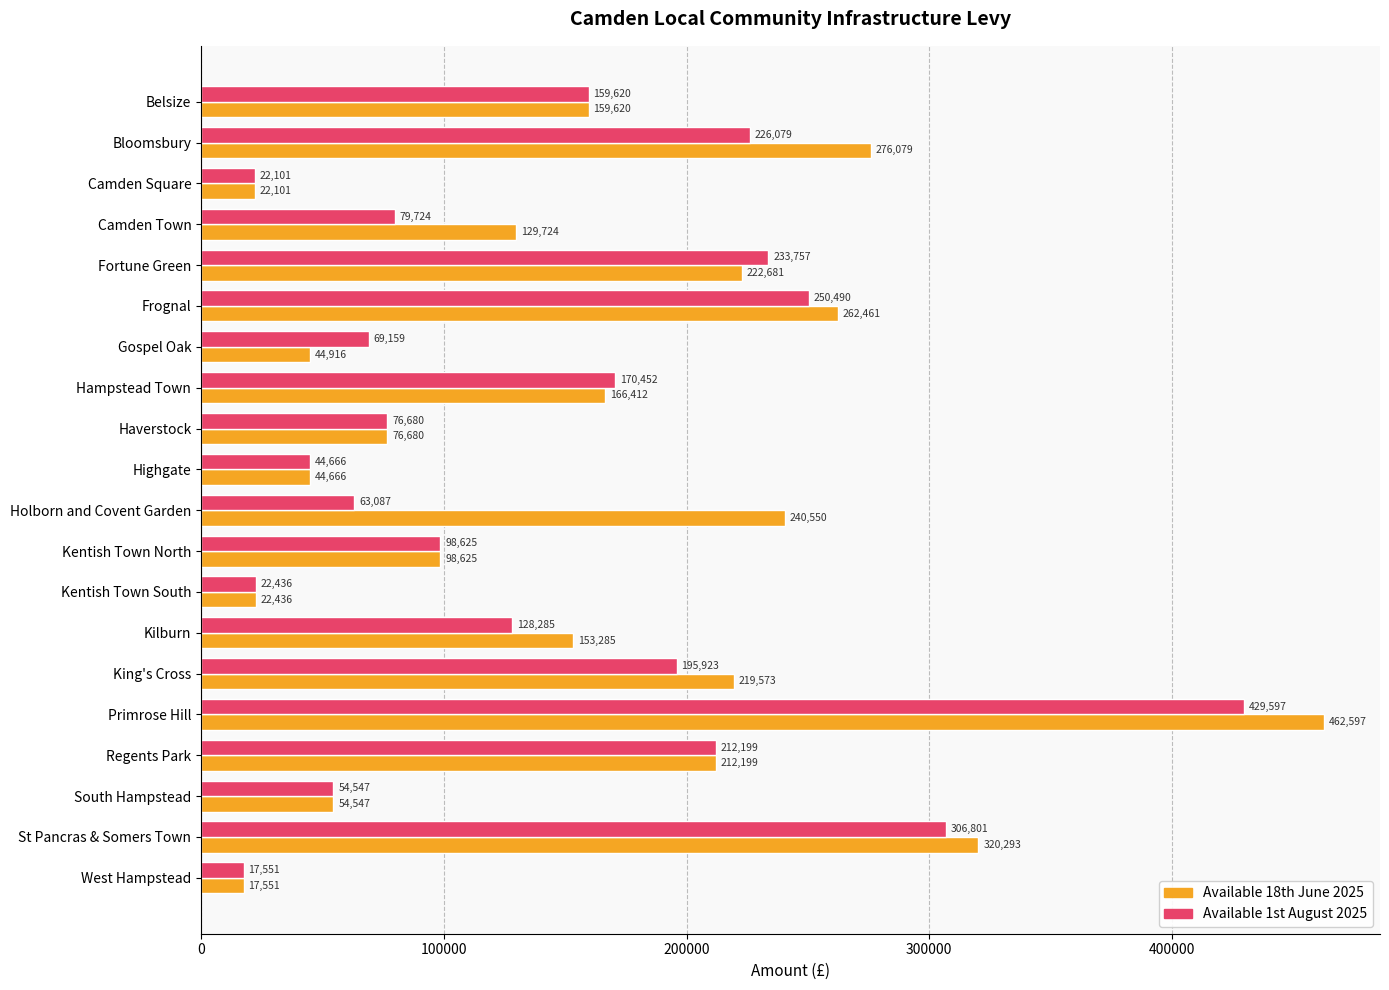

Between Fortune Green and Hampstead Town, which series saw the biggest shift?

Available 1st August 2025